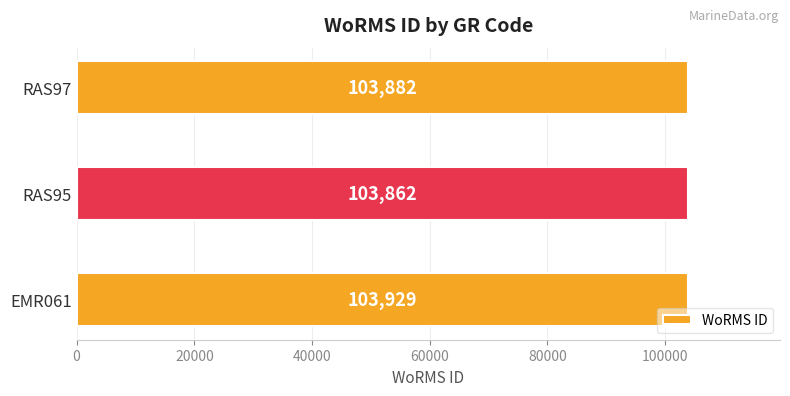

Count the number of data series in this chart.

1